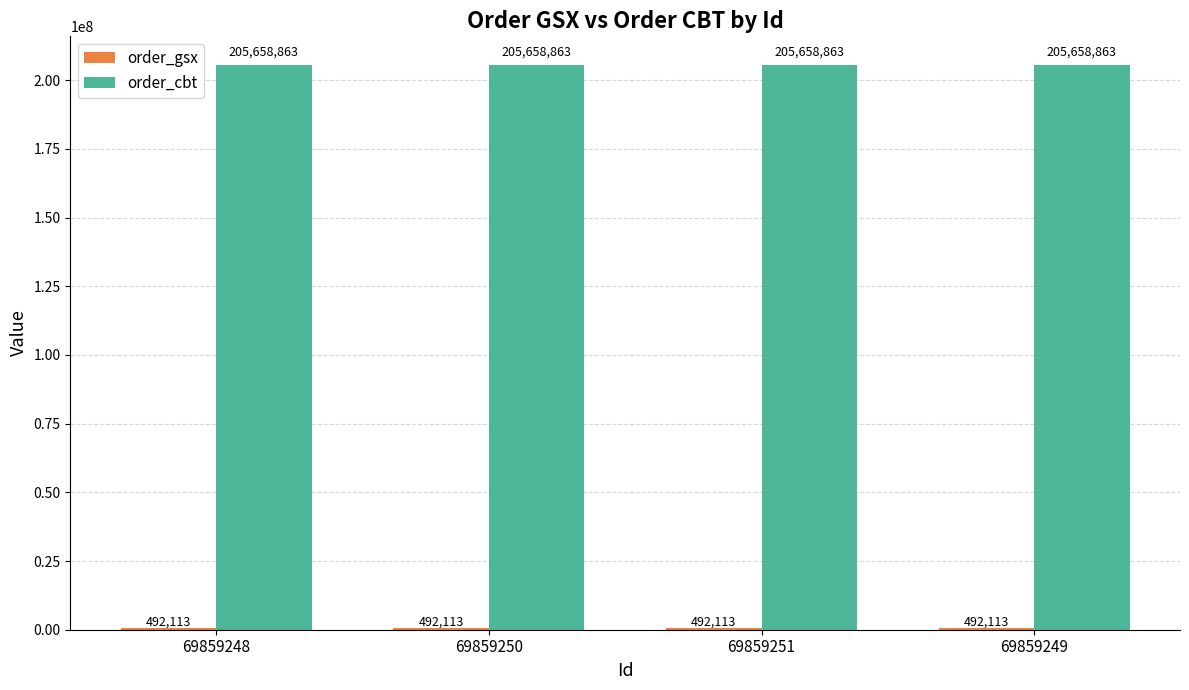

What is the total value across all series at 69859250?

206150976